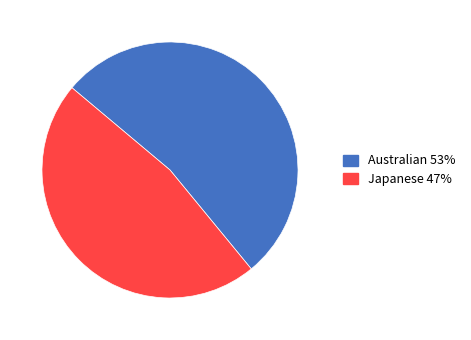

Does Japanese represent more than half of the total?

No